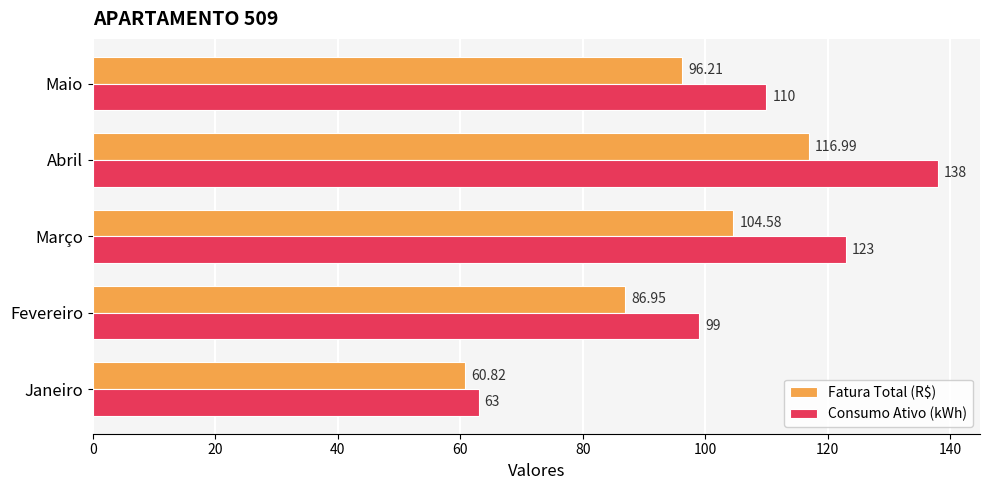

Between Janeiro and Abril, which series saw the biggest shift?

Consumo Ativo (kWh)